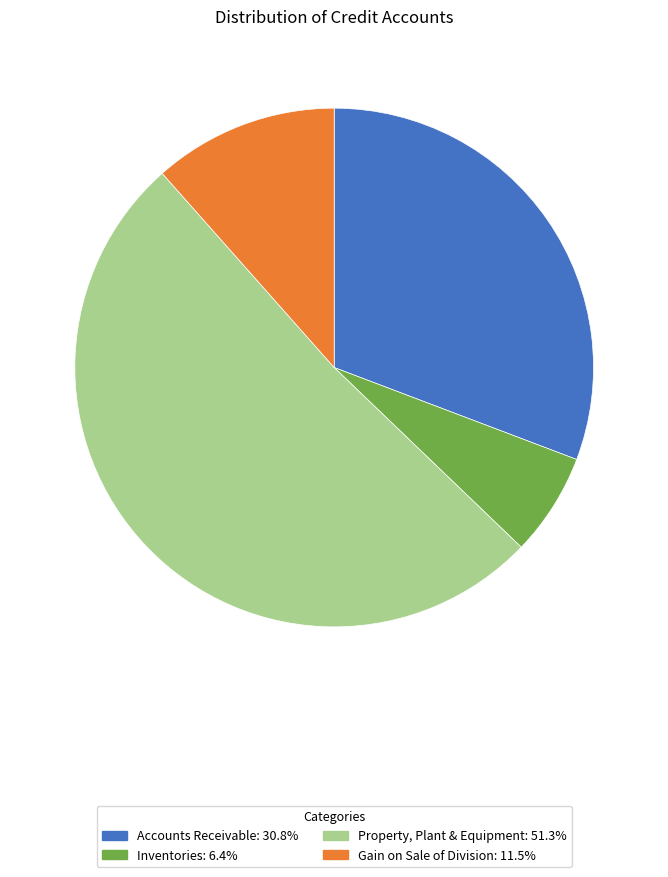

Combined, do Gain on Sale of Division and Accounts Receivable account for over 50%?

No